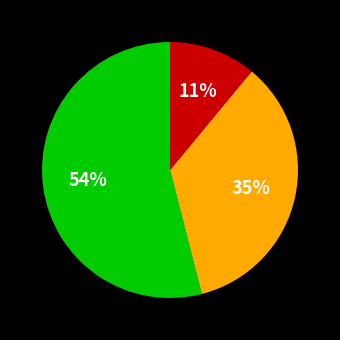

To the nearest percent, what is the average slice percentage?

33%